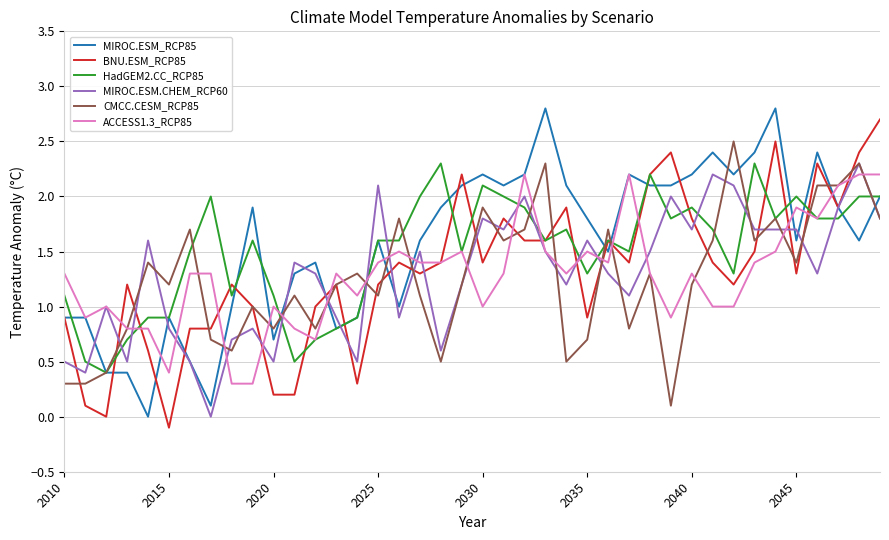

What is the highest value of the MIROC.ESM_RCP85 series?

2.8